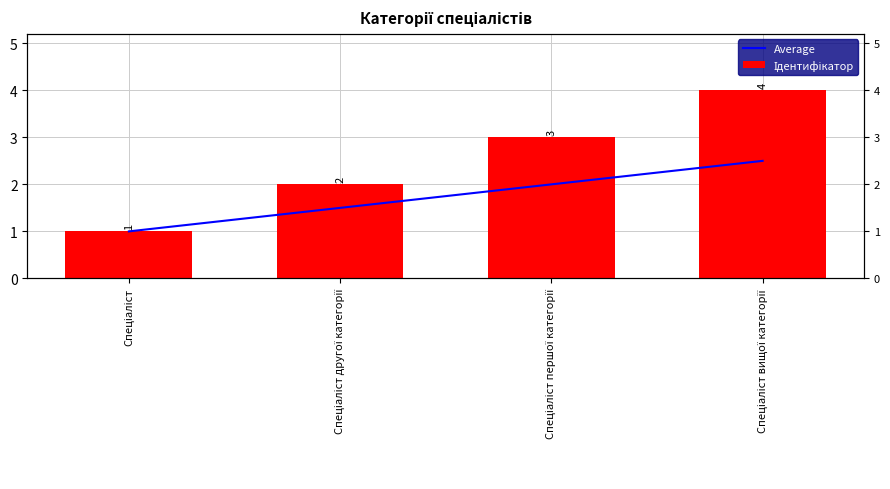

At which category does the chart reach its minimum across all series?

Спеціаліст